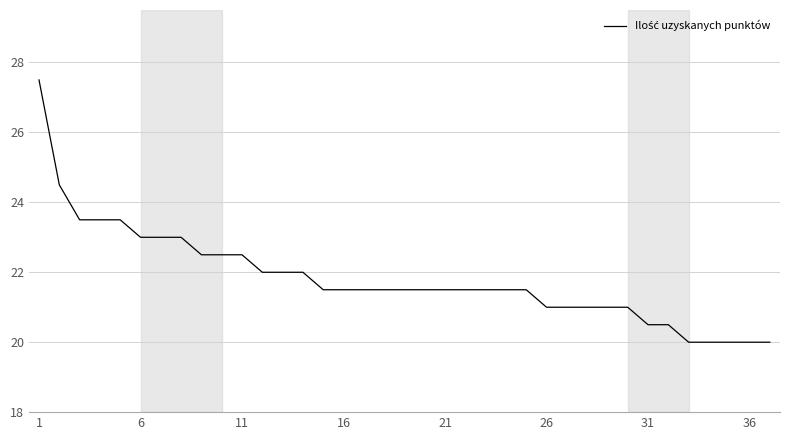

What is the difference between the maximum and minimum values?

7.5